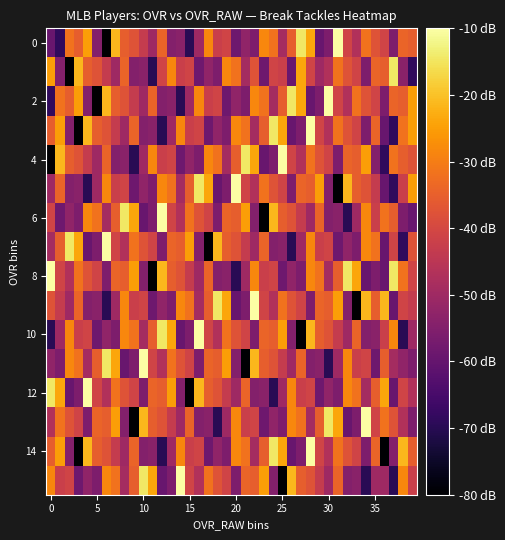

Which label corresponds to the largest value in the chart?

31